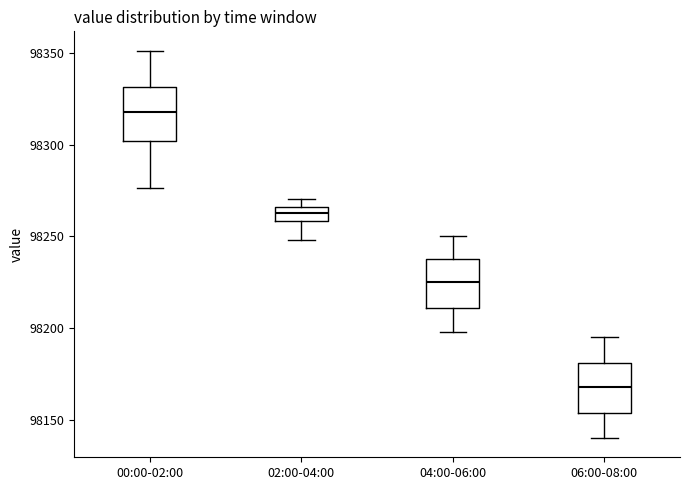

Reading left to right, transcribe this box plot: for each box, give where its median line is, the range the box spans, and where its two whiskers end, as read against the y-axis. The values are not printed on the chart, so give them approximately, as read against the axis.

00:00-02:00: median 98320, box 98300 to 98330, whiskers 98275 to 98350
02:00-04:00: median 98265 (inside the box), box 98260 to 98265, whiskers 98250 to 98270
04:00-06:00: median 98225, box 98210 to 98240, whiskers 98200 to 98250
06:00-08:00: median 98170, box 98155 to 98180, whiskers 98140 to 98195